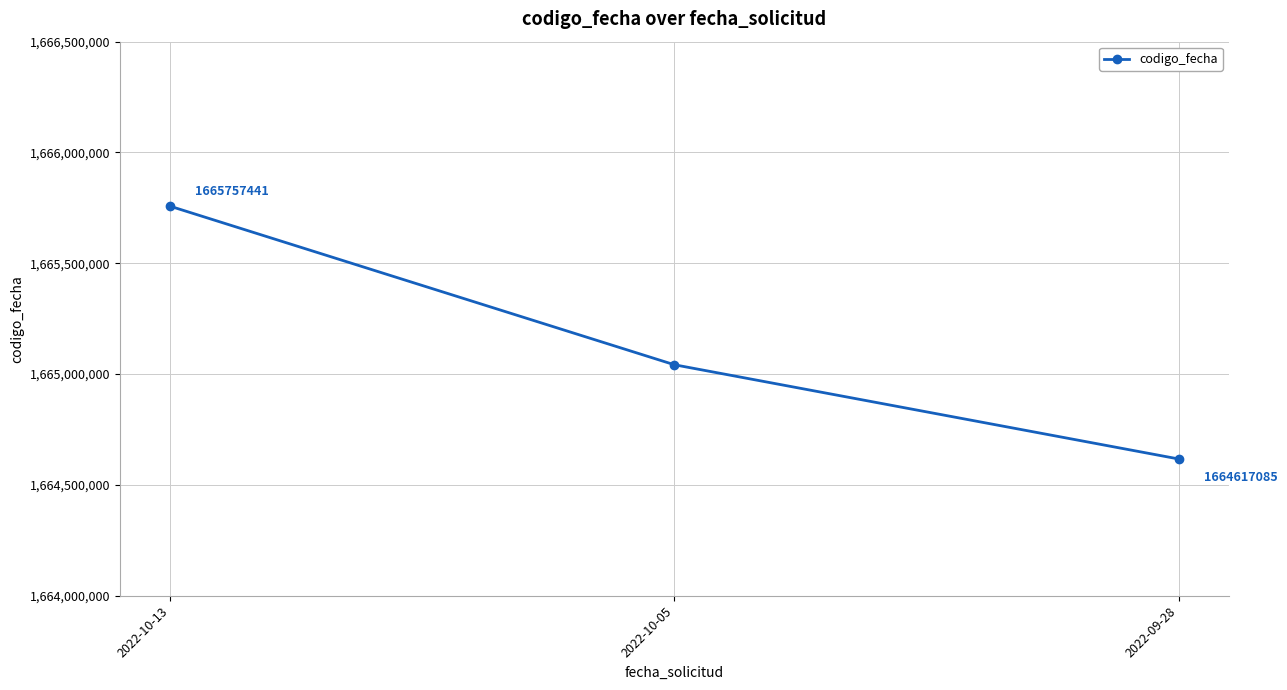

At which category does the chart reach its peak across all series?

2022-10-13